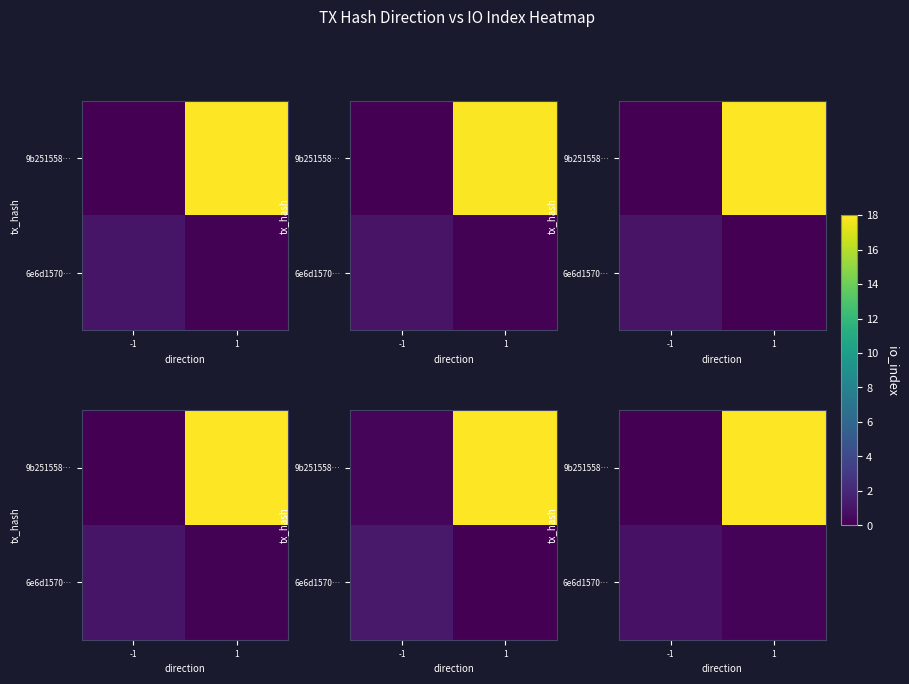

Read the row_1 value at 1.

18.0